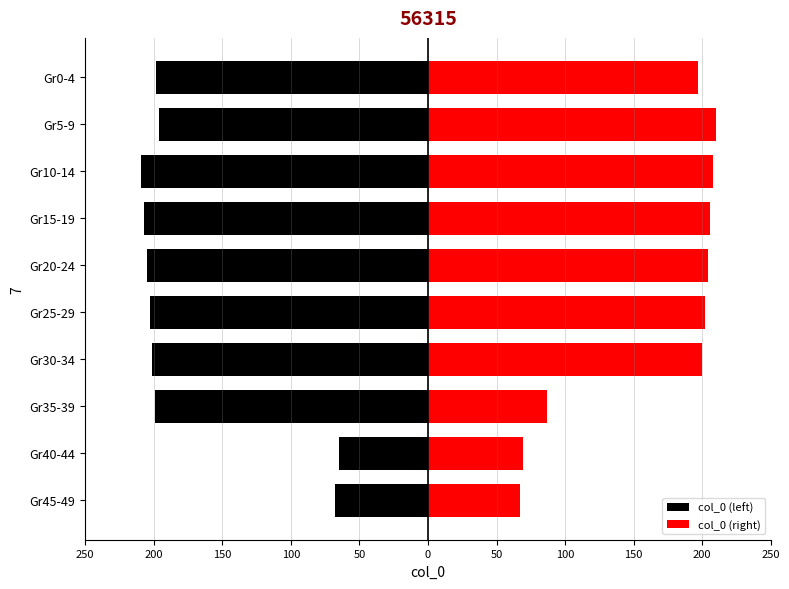

Is the value of col_0 (right) at Gr5-9 greater than the value of col_0 (left) at Gr40-44?

Yes